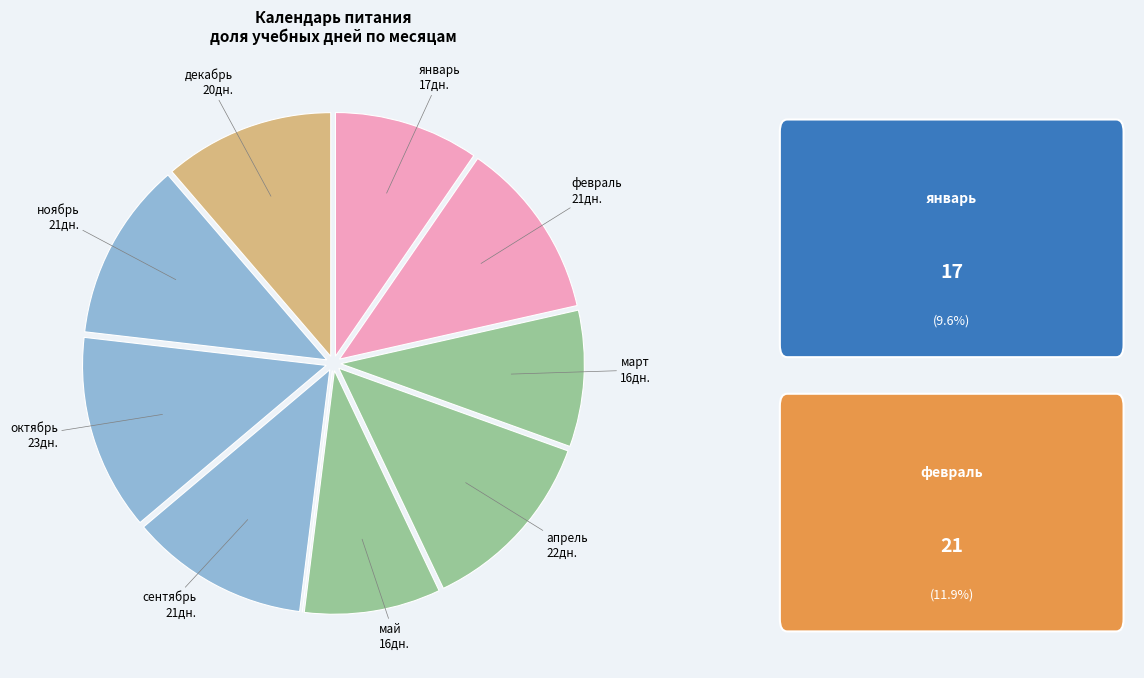

How many slices are in this pie chart?

10